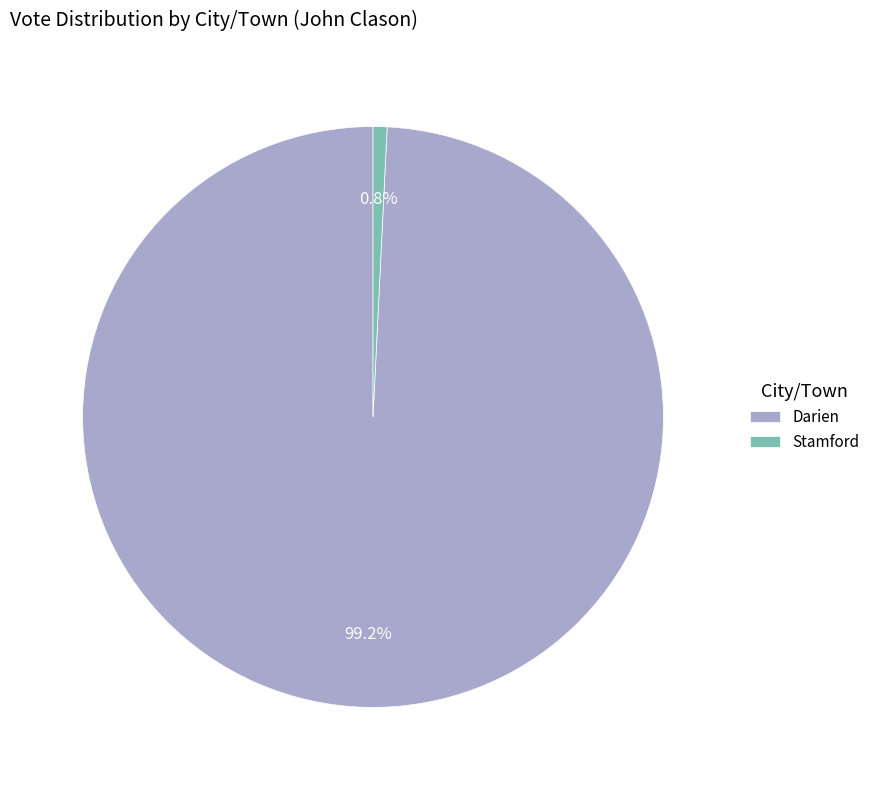

To the nearest percent, what is the combined percentage of Darien and Stamford?

100%